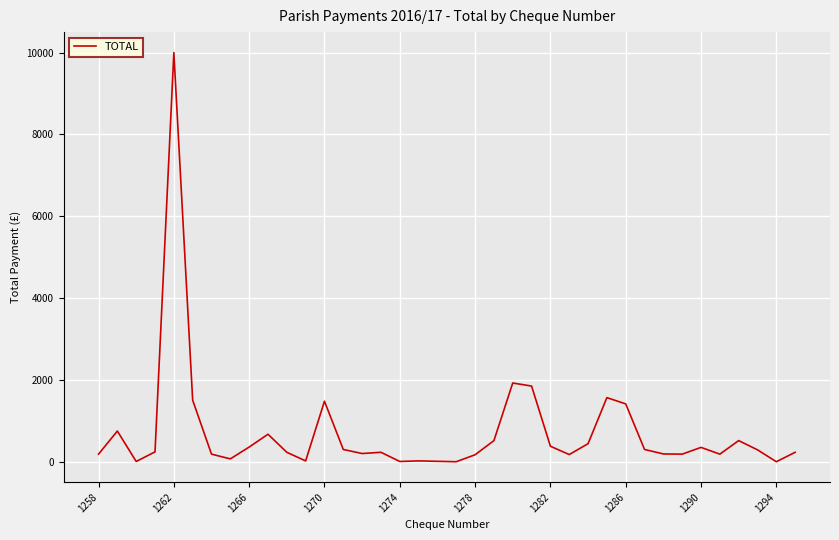

What is the greatest value displayed?

10000.0